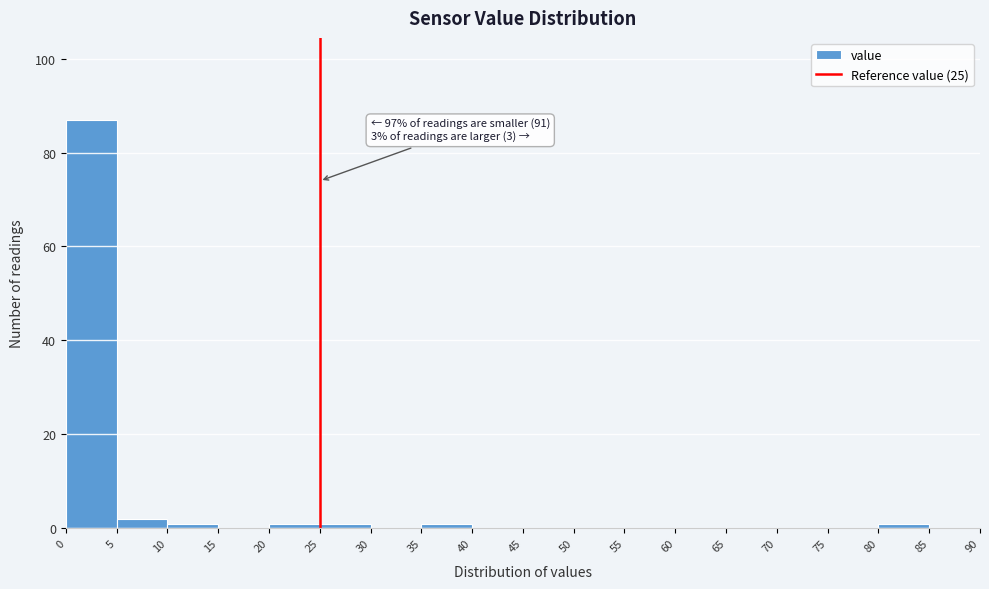

Which range on the x-axis has the tallest bar?

0 to 5